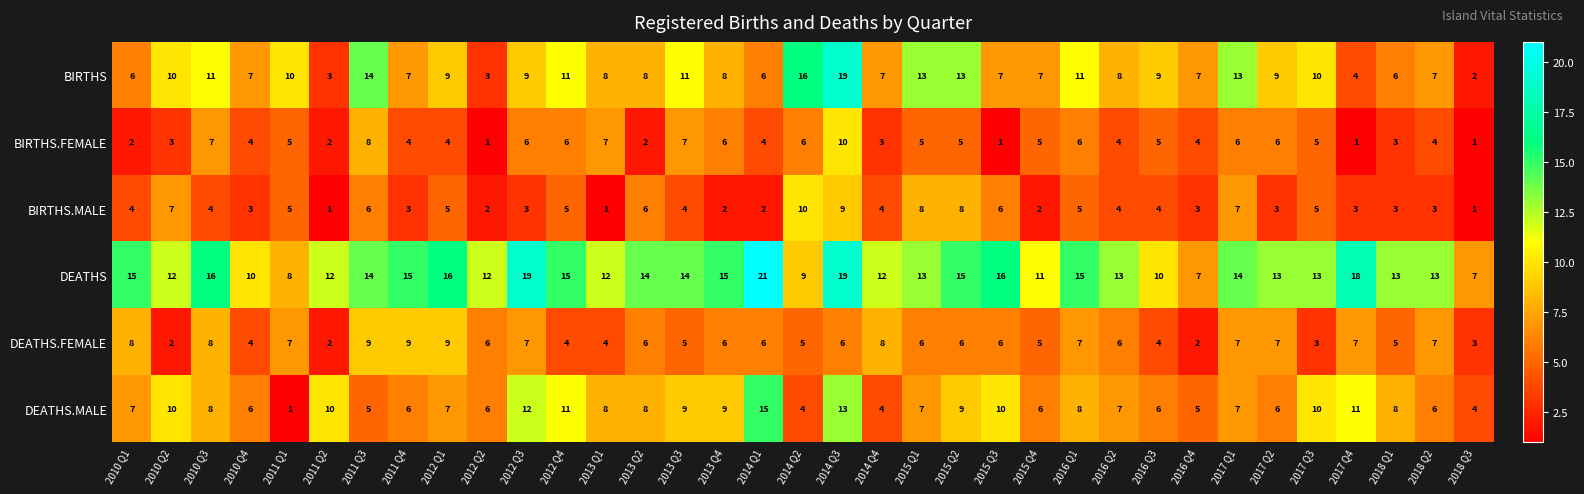

What is the maximum value for DEATHS?

21